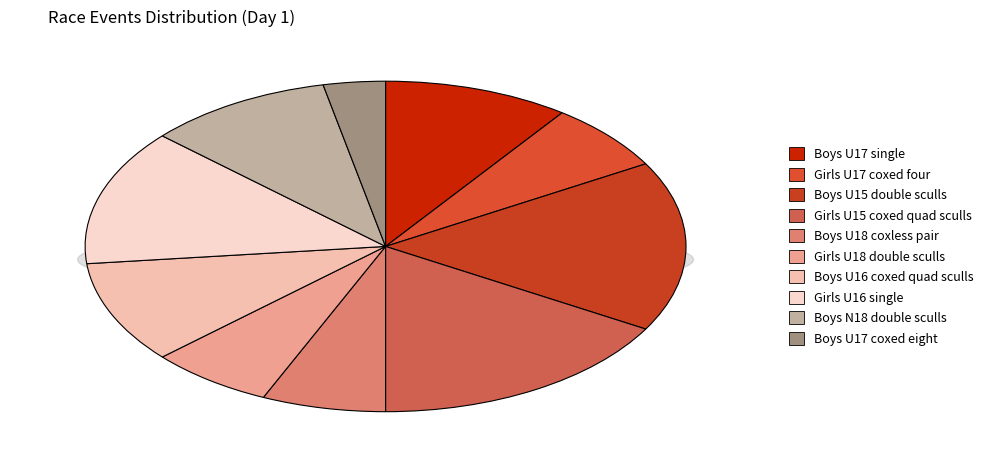

To the nearest percent, what percentage of the pie is Girls U15 coxed quad sculls?

17%